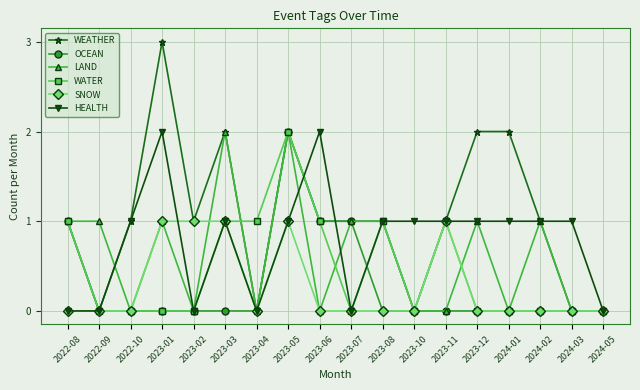

What is the label of the 12th point from the right?

2023-04